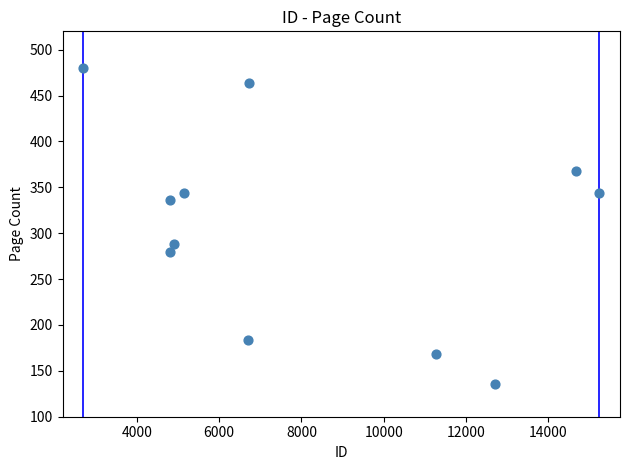

What Y value in the scatter plot is closest to 308?

288